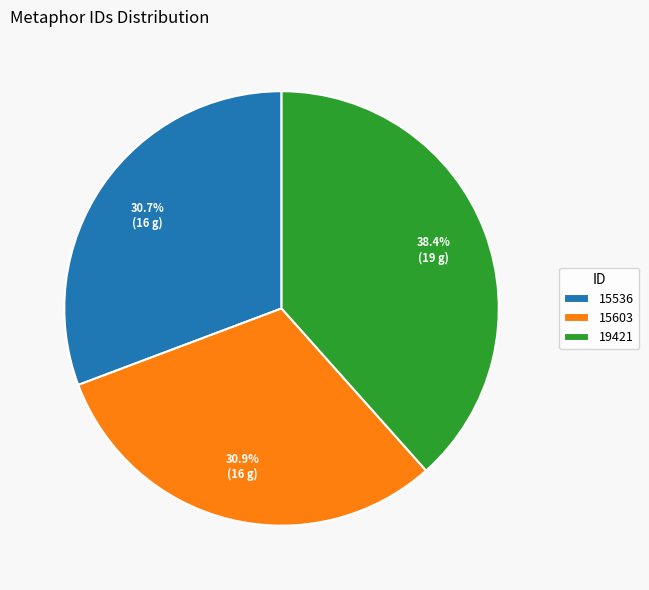

Approximately how many times larger is the value at 19421 compared to 15603?

1.2